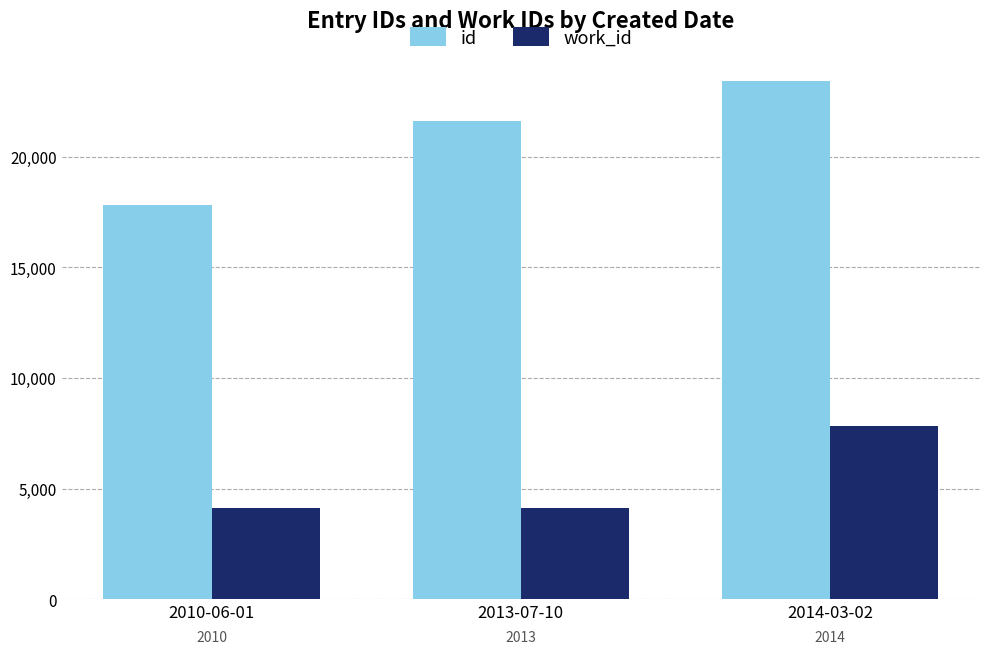

Does the chart contain stacked bars?

No